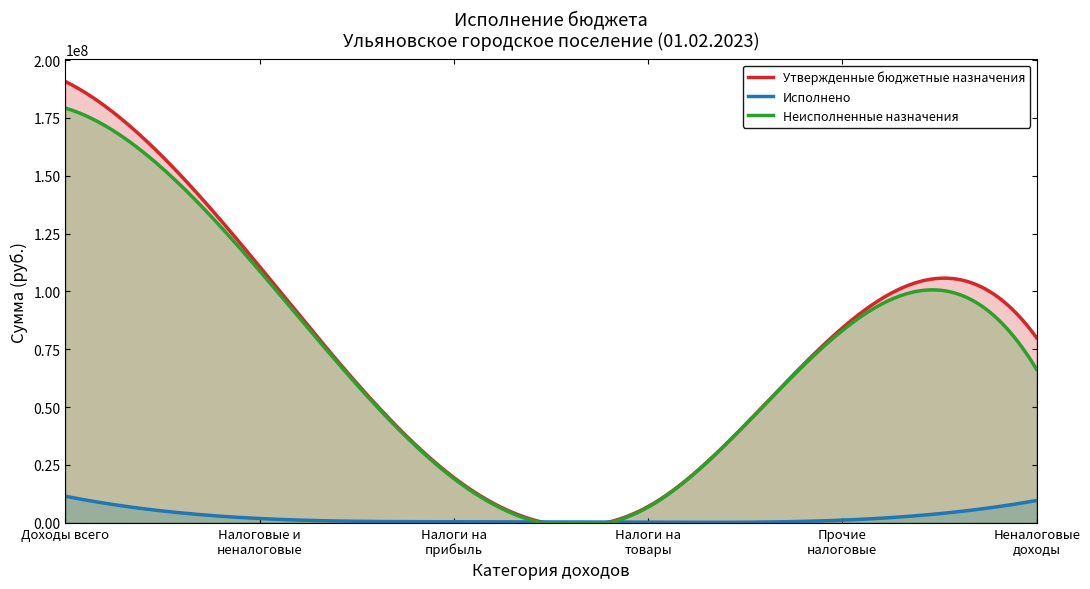

At which category is the sum across all series the highest?

Доходы всего